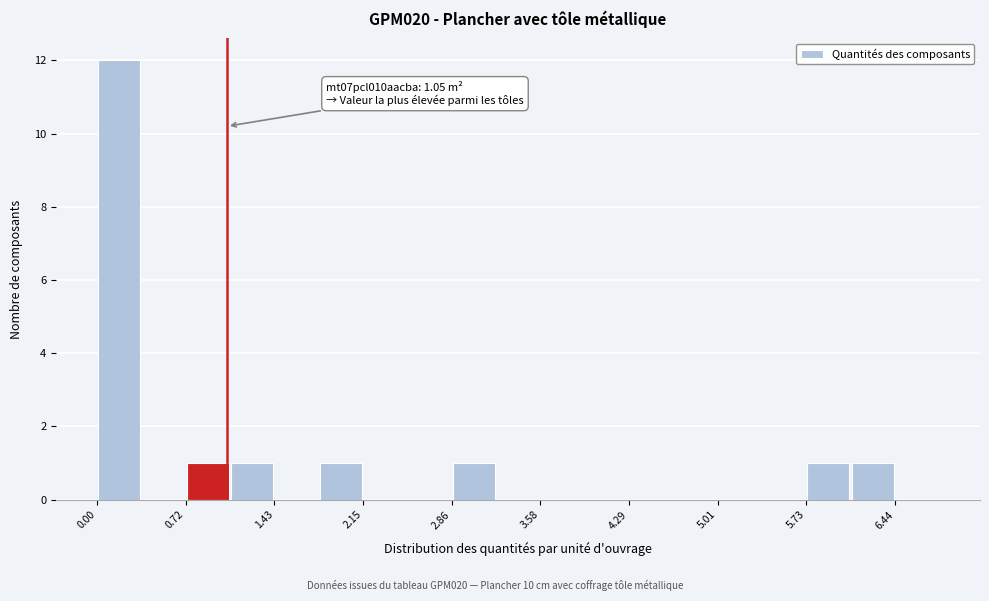

Read against the x-axis, roughly where is the centre of the tallest bar?

0.2